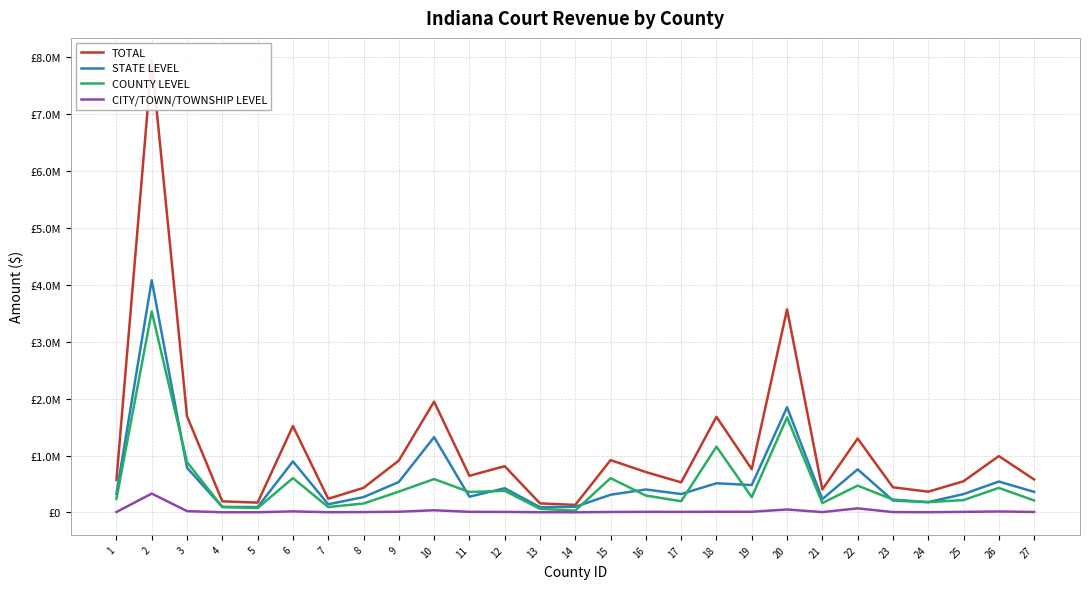

The value of STATE LEVEL at 23 is 209263.7. True or false?

True